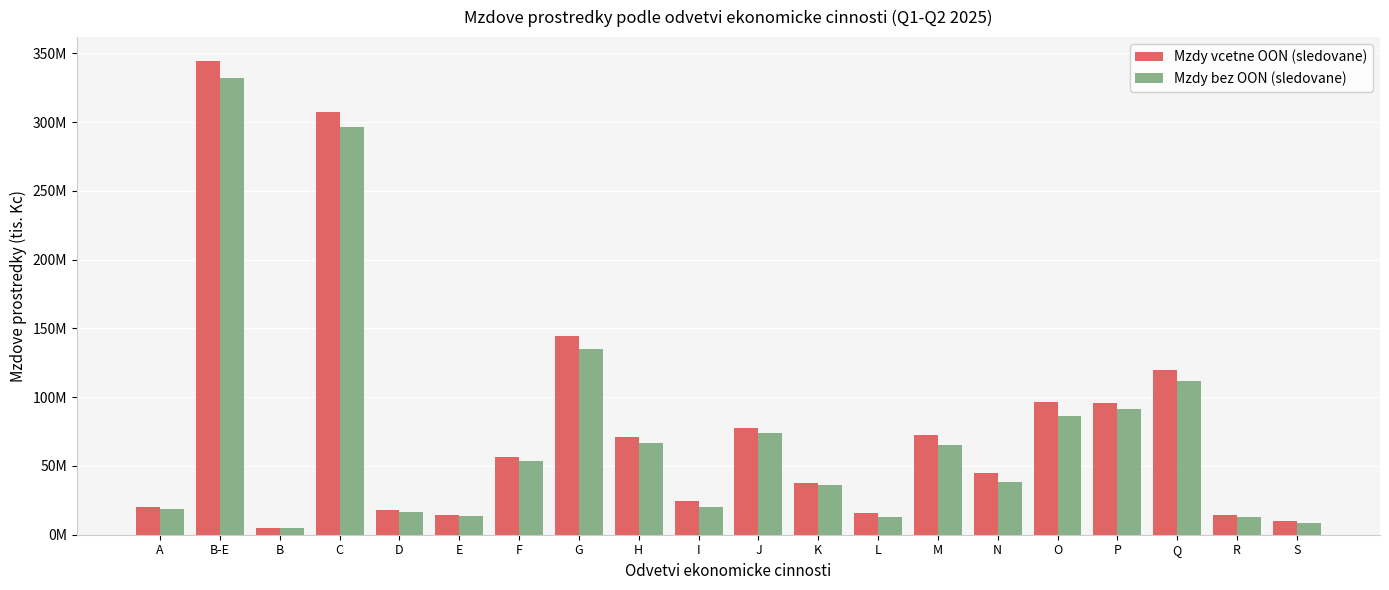

What is the difference between the second highest and minimum values in the Mzdy vcetne OON (sledovane) series?

302002323.5